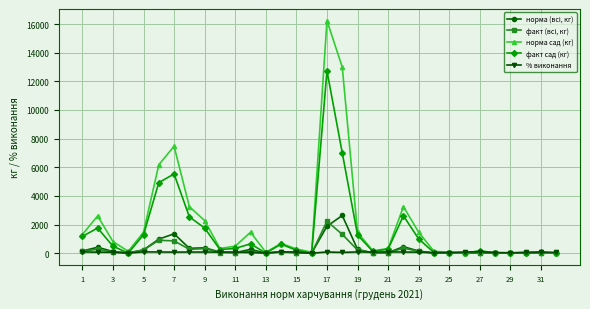

Which series has the largest range (max minus min)?

норма сад (кг)